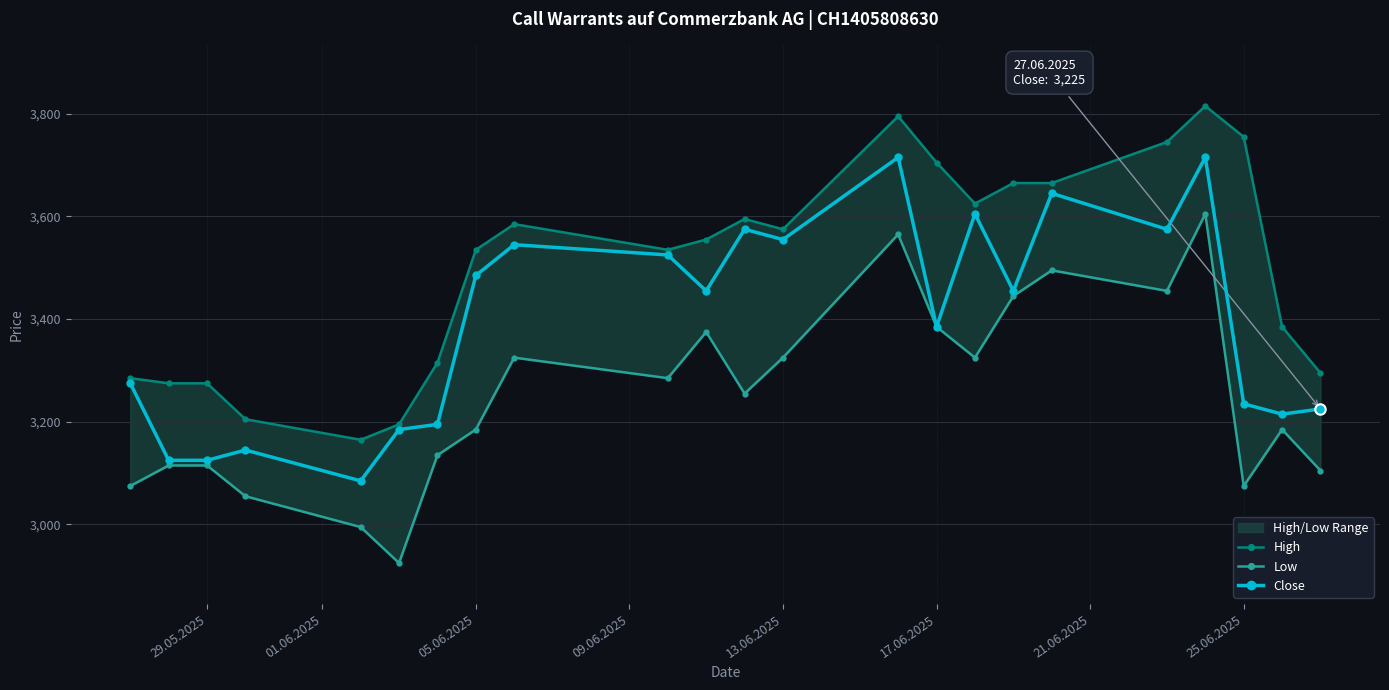

What is the minimum value for Close?

3085